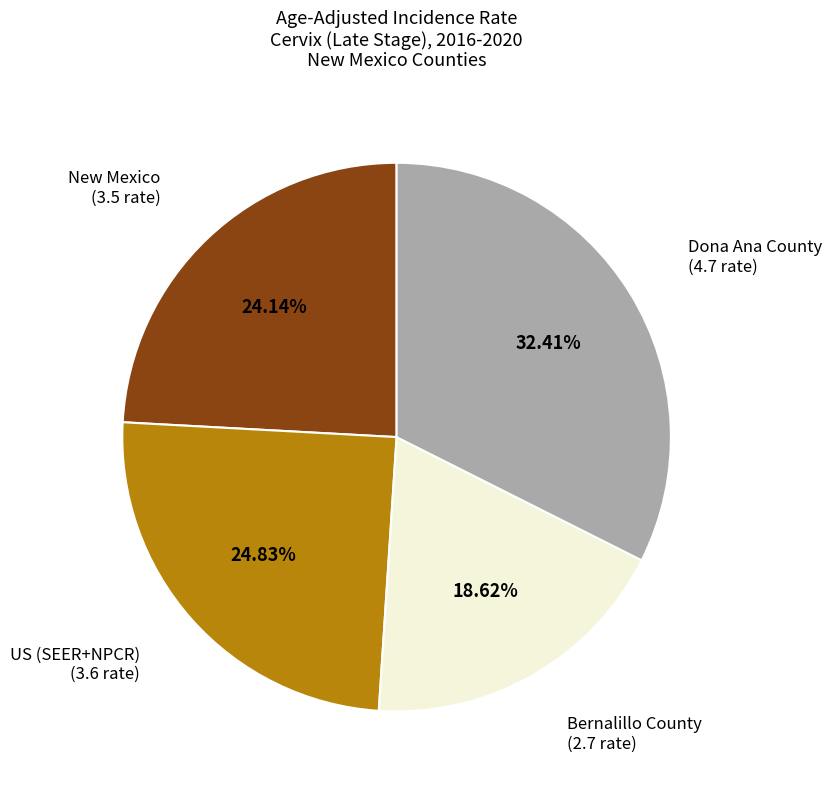

How many slices are in this pie chart?

4